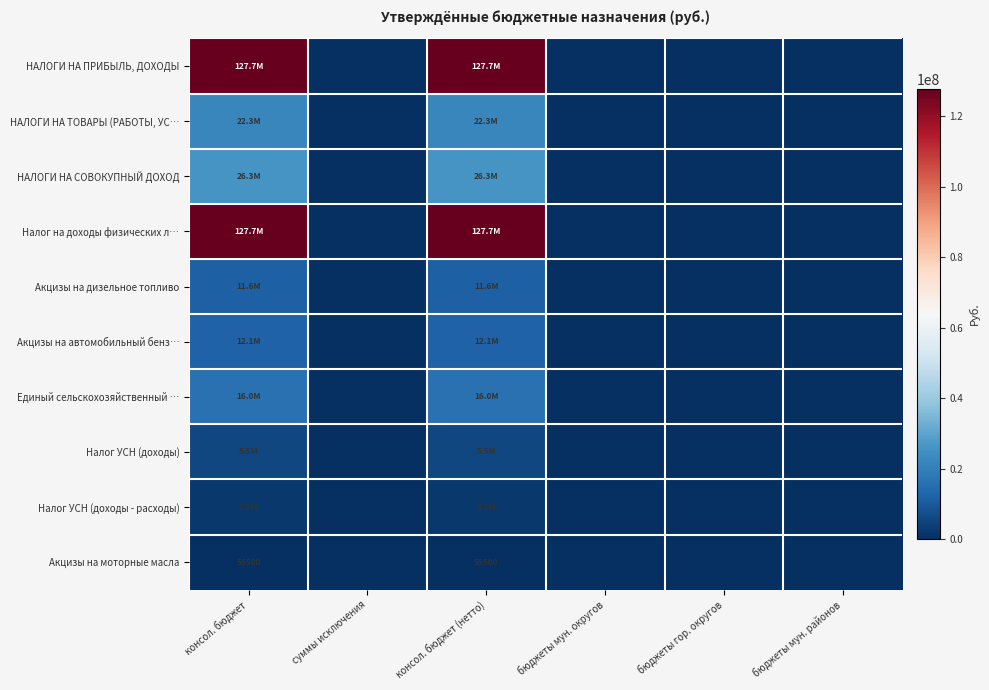

At which category does the chart reach its minimum across all series?

суммы исключения